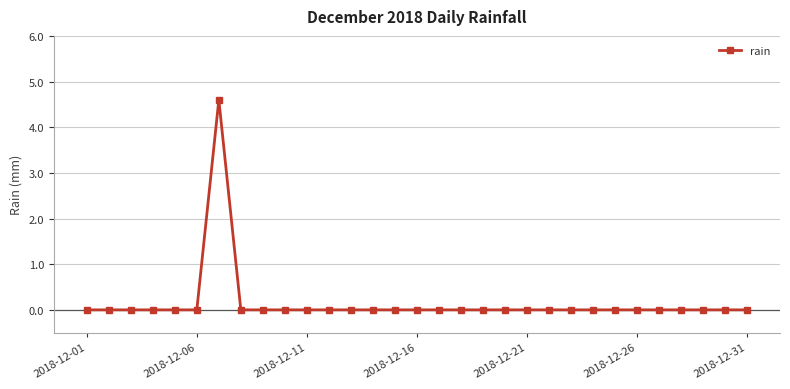

What is the greatest value displayed?

4.6